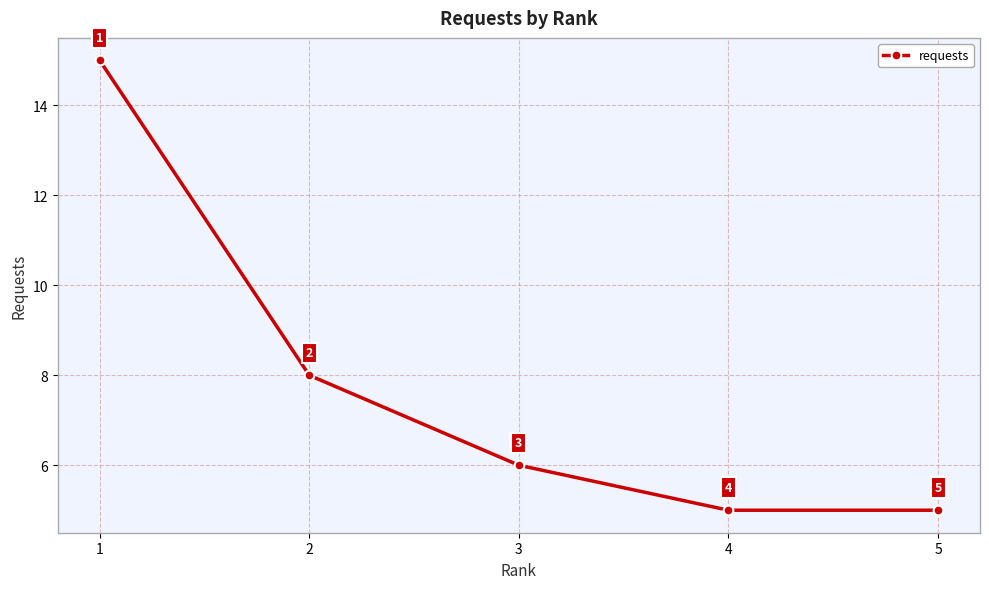

True or false: the data has more than 0 interior local peaks.

False